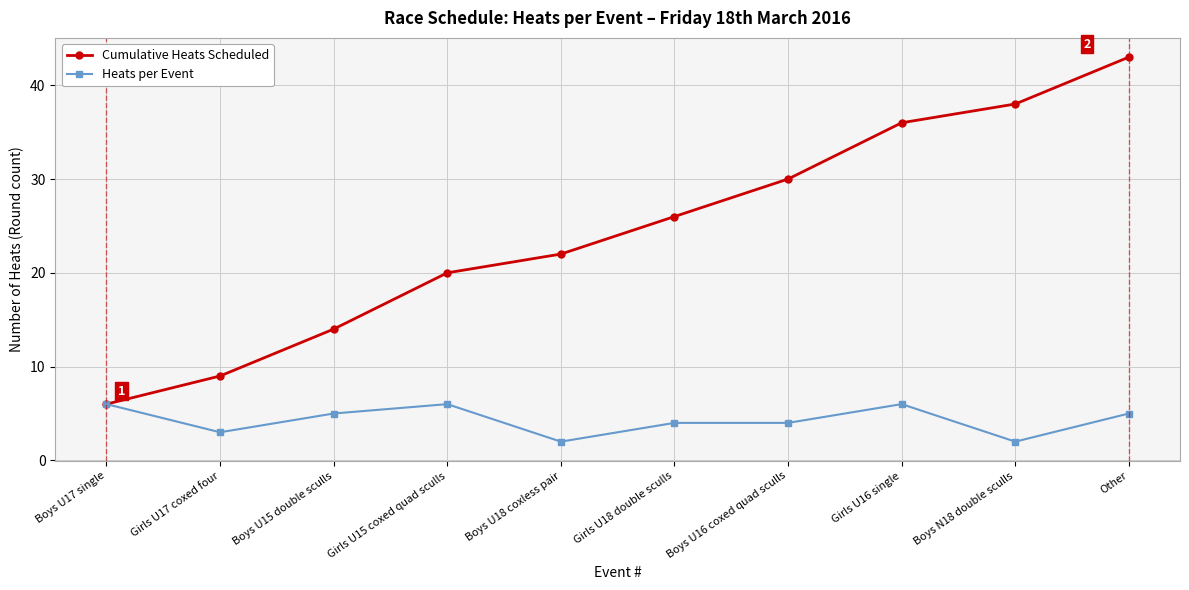

The Heats per Event series shows 6 at Girls U18 double sculls. True or false?

False